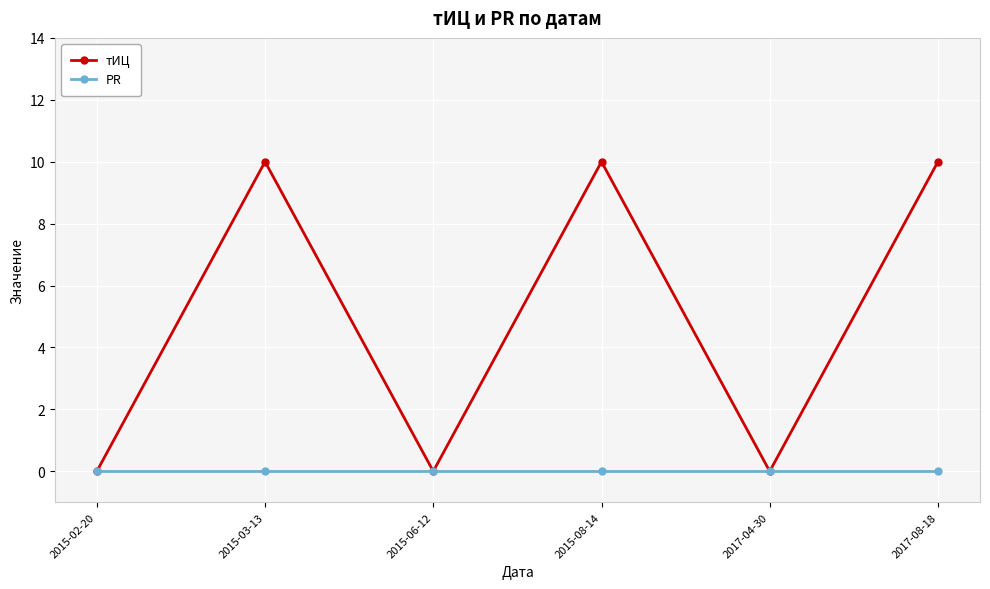

What is the maximum value shown in the chart?

10